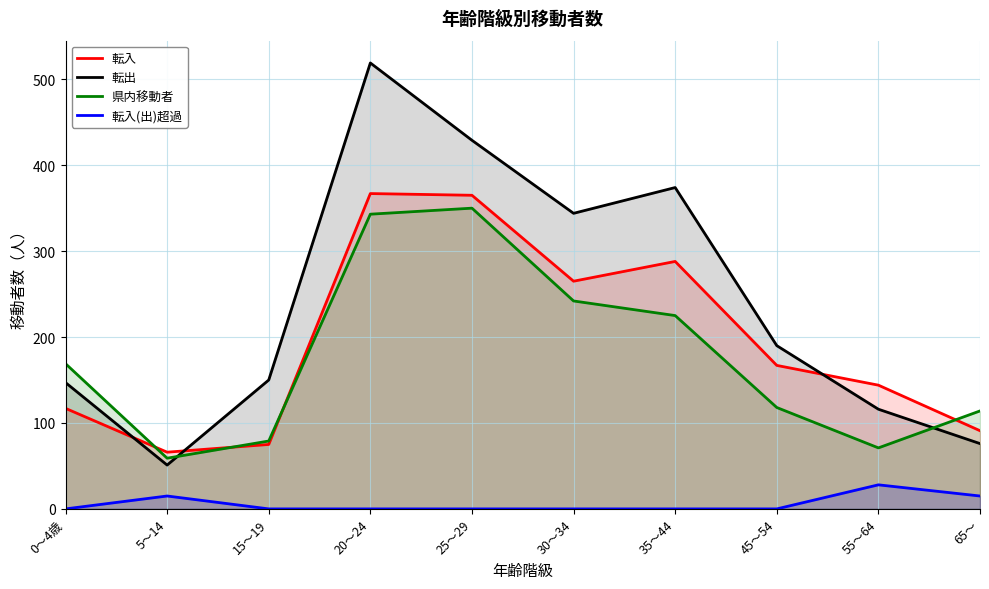

Reading left to right, list all the values displayed in this chart.

転入: 117	66	75	367	365	265	288	167	144	91
転出: 147	51	150	519	429	344	374	190	116	76
県内移動者: 169	59	79	343	350	242	225	118	71	114
転入(出)超過: 0	15	0	0	0	0	0	0	28	15